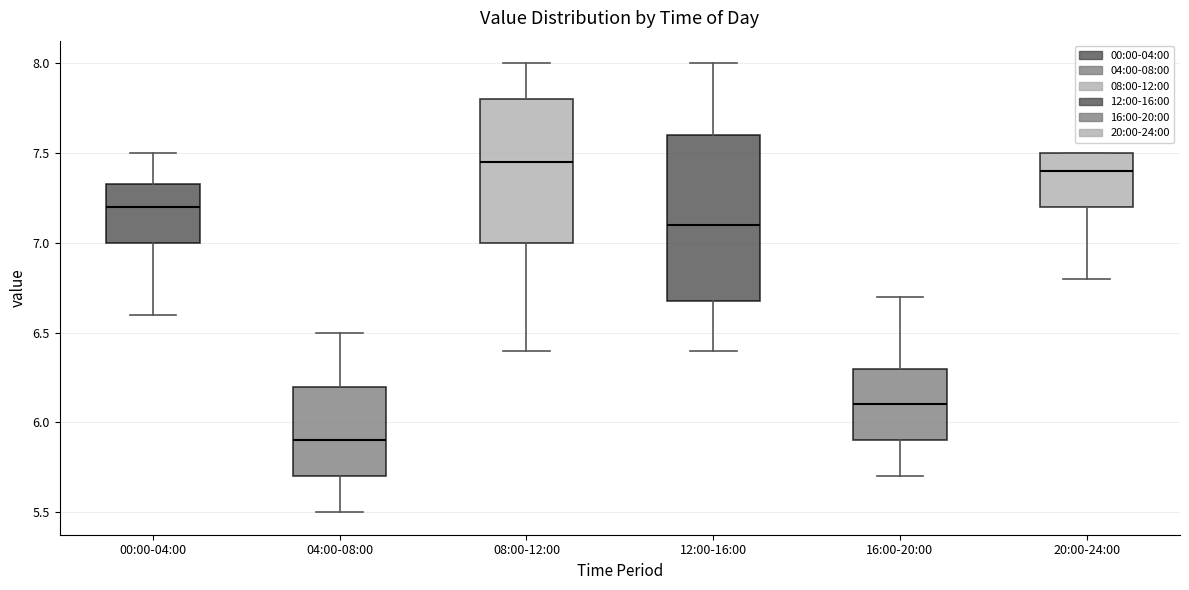

Which box is the tallest, from its lower edge to its upper edge?

12:00-16:00